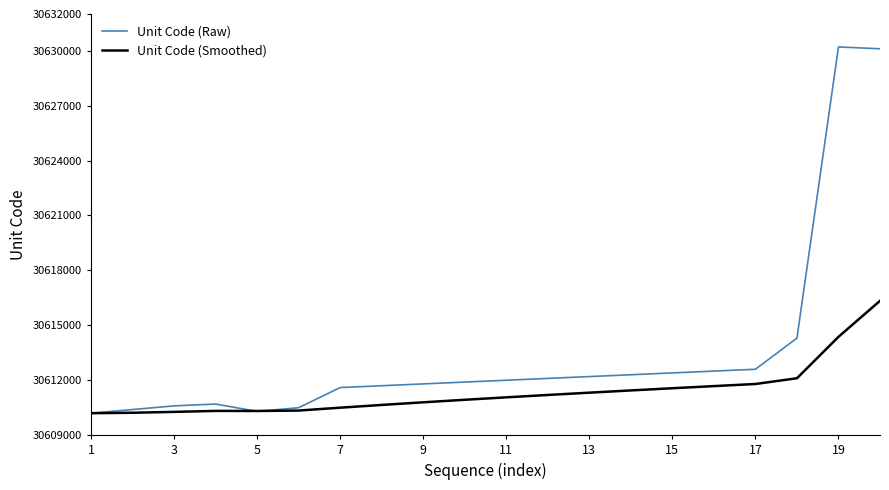

What is the maximum value shown in the chart?

30630201.0